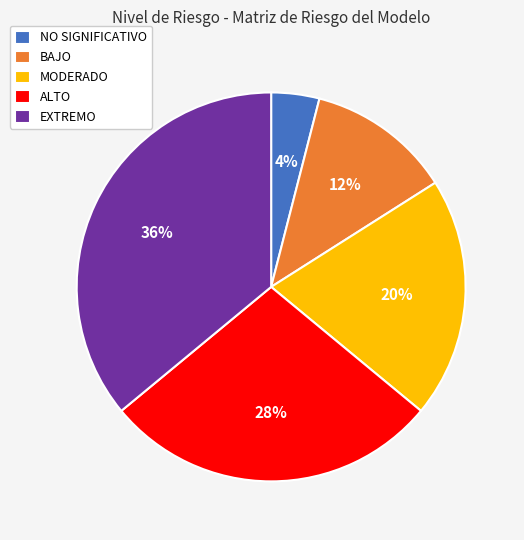

True or false: ALTO accounts for 28% of the total.

True